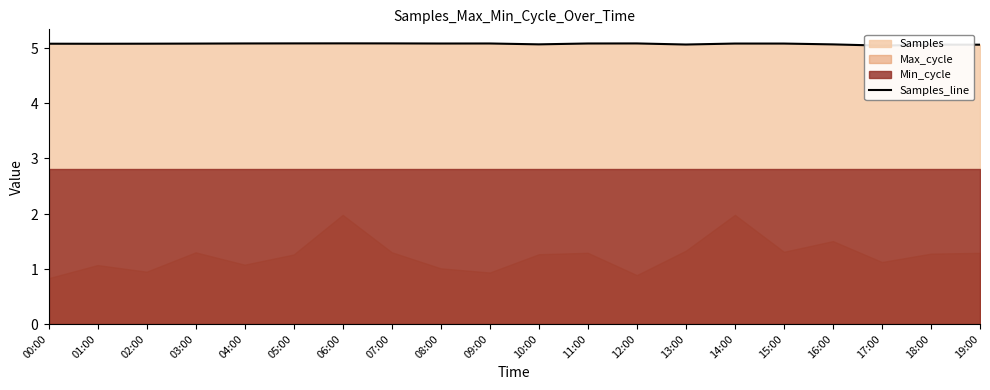

How many interior local peaks (higher than both neighbors) does the data have?

5